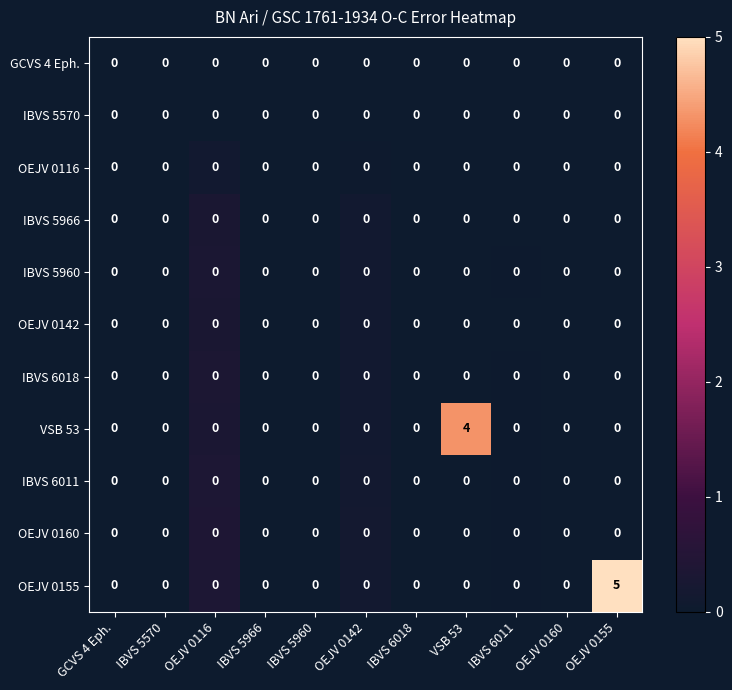

At which category is the sum across all series the highest?

OEJV 0155